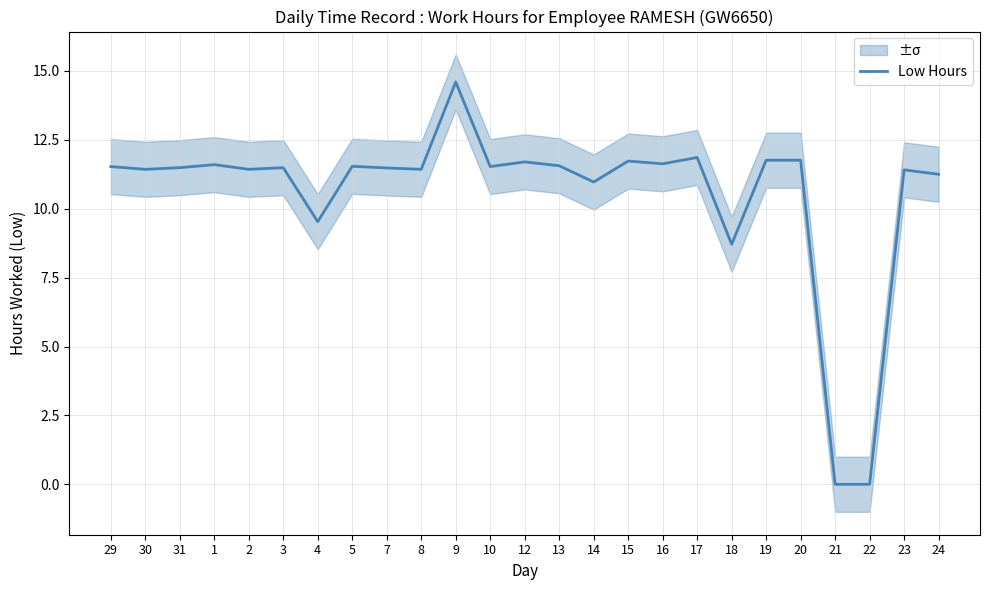

What is the difference between the maximum and minimum values?

14.6